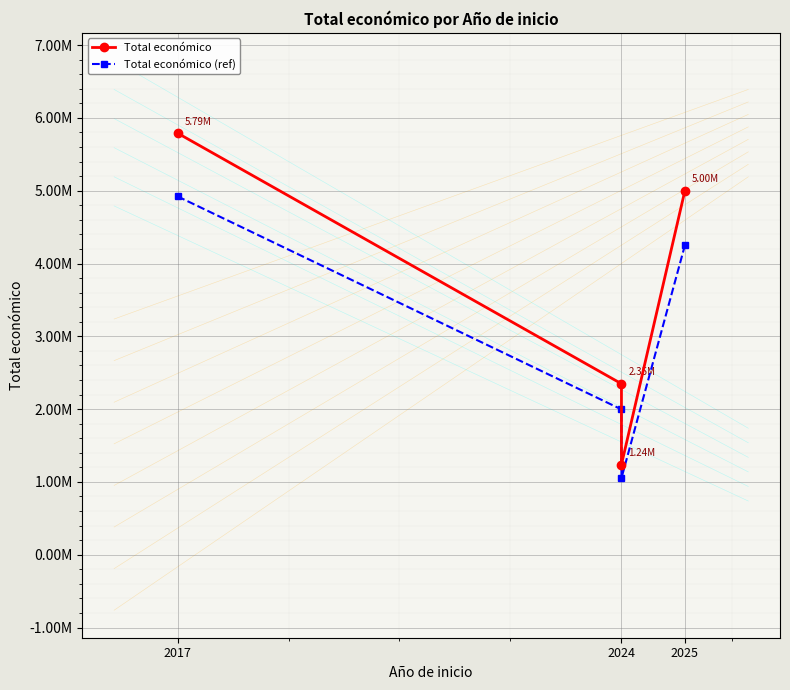

True or false: Total económico and Total económico (ref) cross at least once.

False